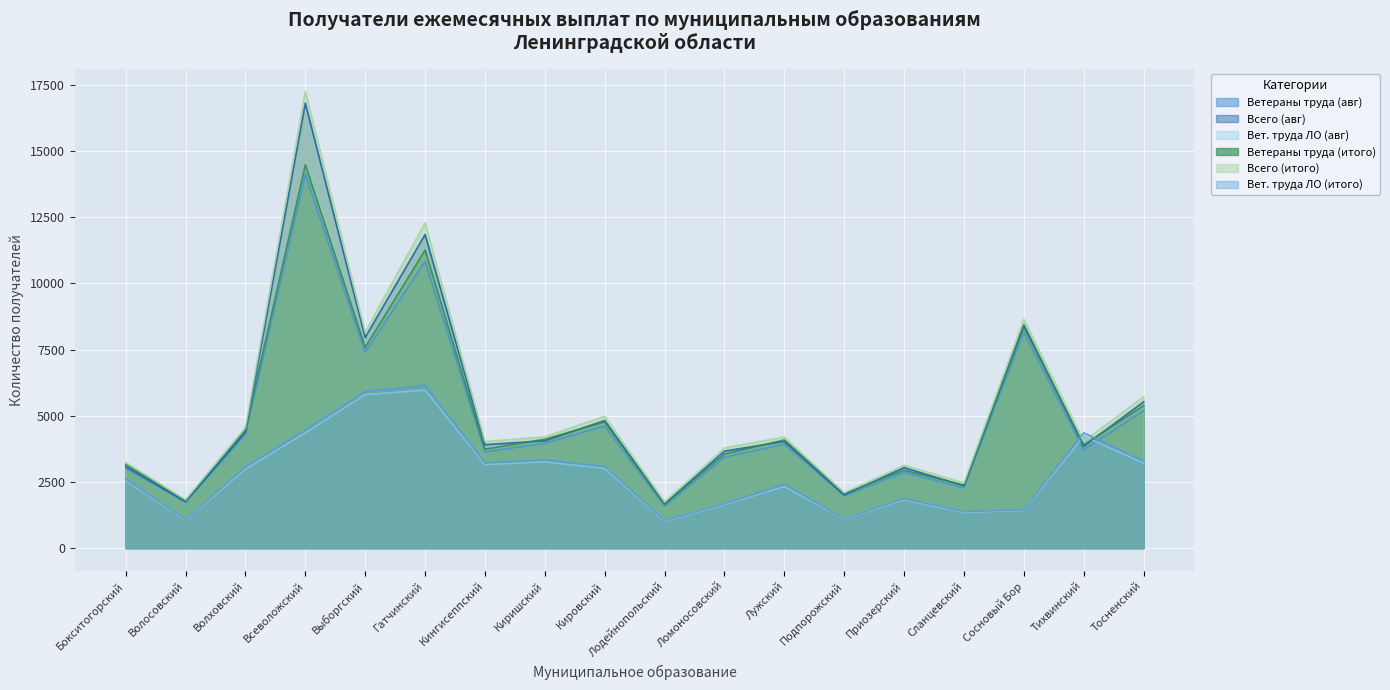

Reading left to right, transcribe all the data shown in this chart.

Ветераны труда (авг): 3018	1733	4297	14119	7396	10836	3634	3965	4615	1578	3438	3925	1981	2861	2276	8165	3719	5193
Всего (авг): 3085	1756	4381	16812	7959	11849	3908	4055	4819	1670	3663	4032	2009	3041	2353	8434	3850	5524
Вет. труда ЛО (авг): 2550	1050	2981	4356	5798	5969	3157	3256	3012	1014	1640	2329	1093	1821	1344	1424	4226	3211
Ветераны труда (итого): 3164	1802	4466	14484	7582	11256	3738	4114	4768	1652	3554	4088	2062	2943	2380	8362	3893	5383
Всего (итого): 3239	1826	4557	17255	8161	12291	4025	4205	4982	1750	3787	4199	2093	3133	2462	8646	4032	5721
Вет. труда ЛО (итого): 2611	1070	3068	4454	5921	6153	3218	3333	3085	1038	1671	2409	1105	1867	1375	1447	4358	3286